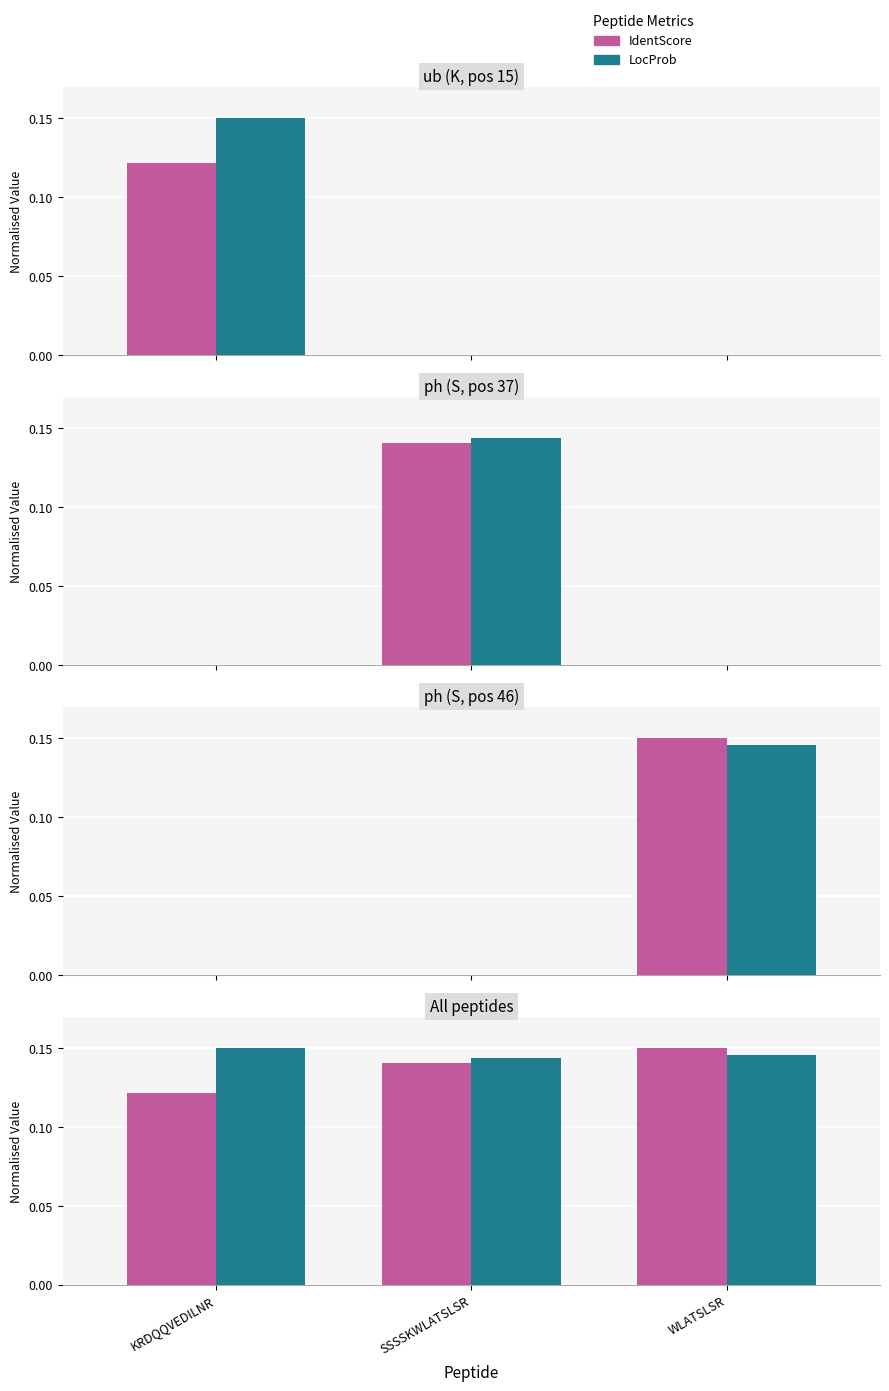

At which label does IdentScore reach its minimum?

KRDQQVEDILNR